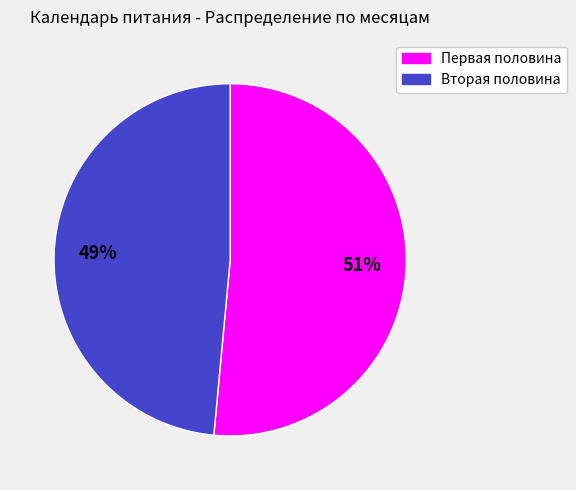

How many segments does this pie chart have?

2